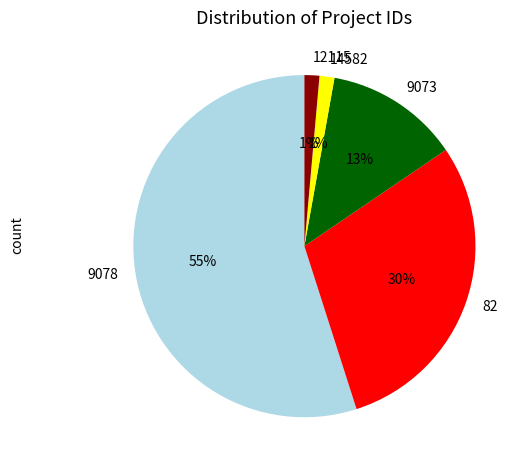

To the nearest percent, what portion does 82 represent?

30%